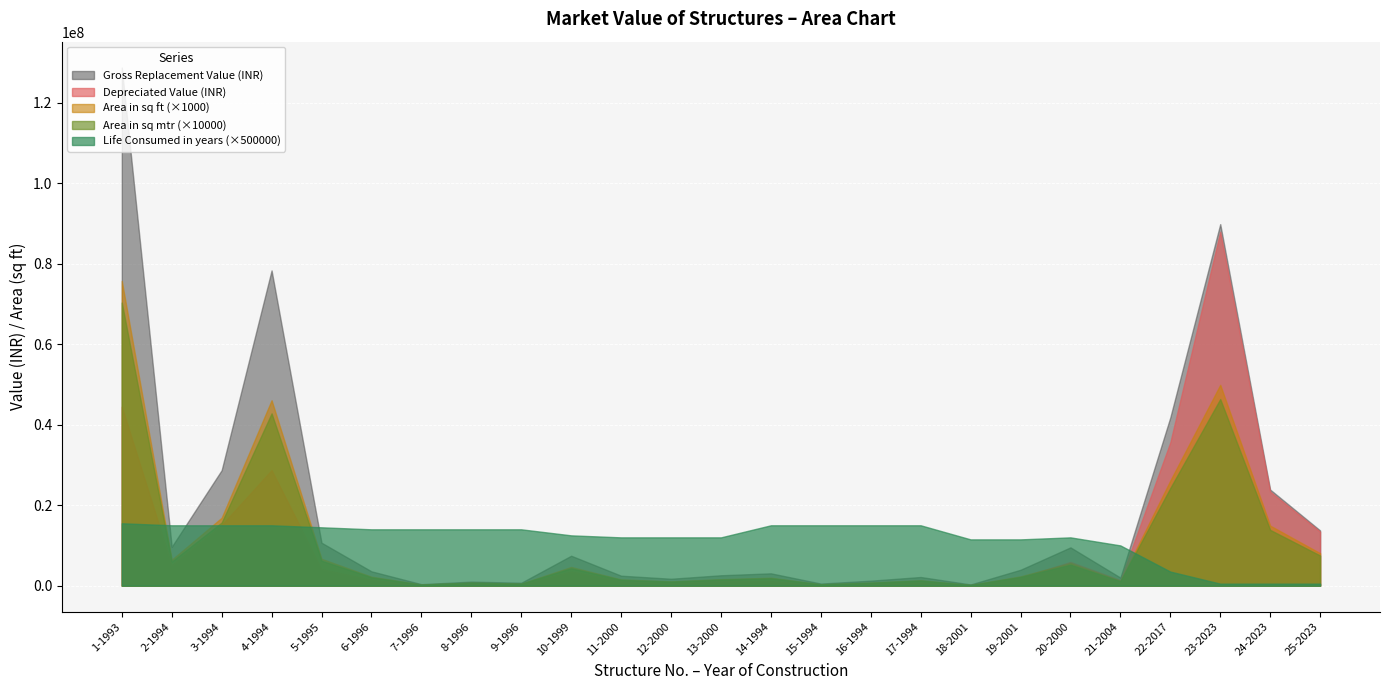

The value of Depreciated Value (INR) at 17-1994 is 789352.7. True or false?

True